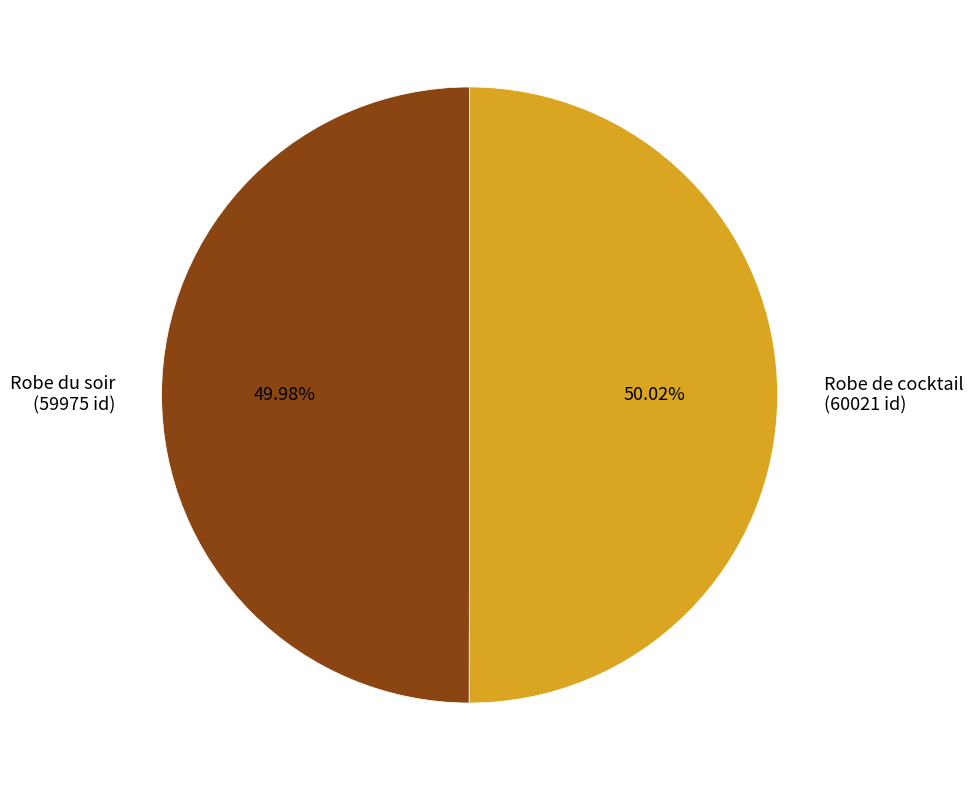

Combined, do Robe du soir (59975 id) and Robe de cocktail (60021 id) account for over 50%?

Yes